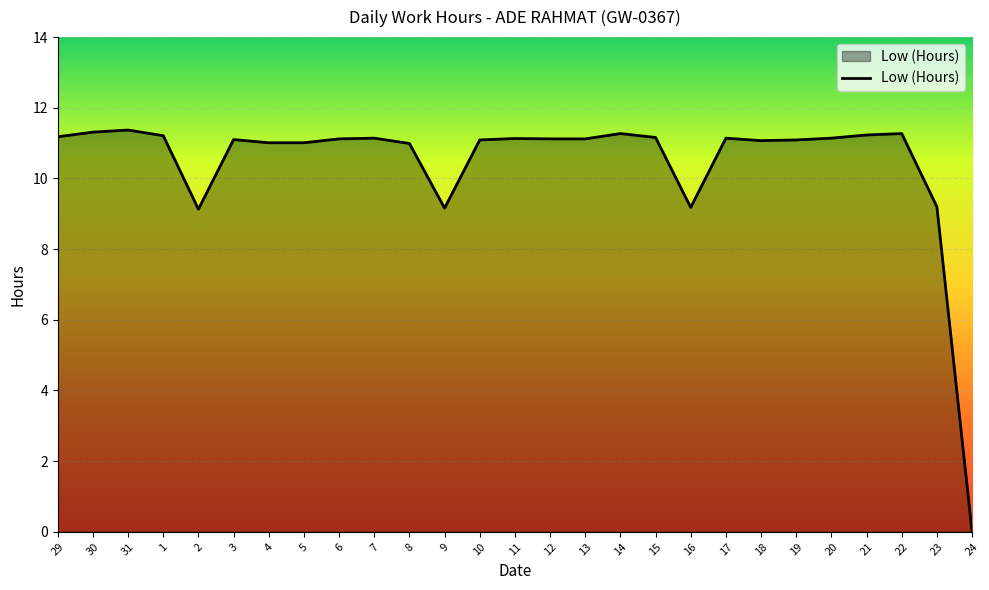

What position from the left is 13?

16